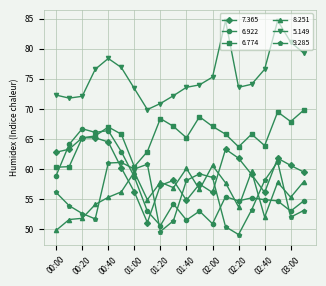

How many lines are shown in the chart?

6